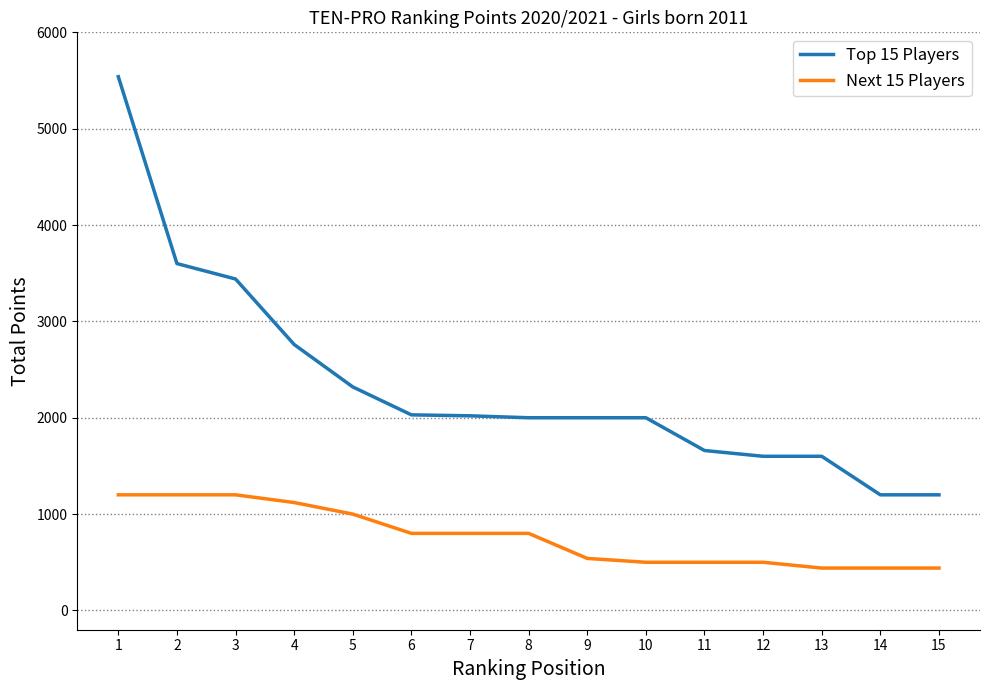

Is the value of Top 15 Players at 14 greater than the value of Next 15 Players at 11?

Yes